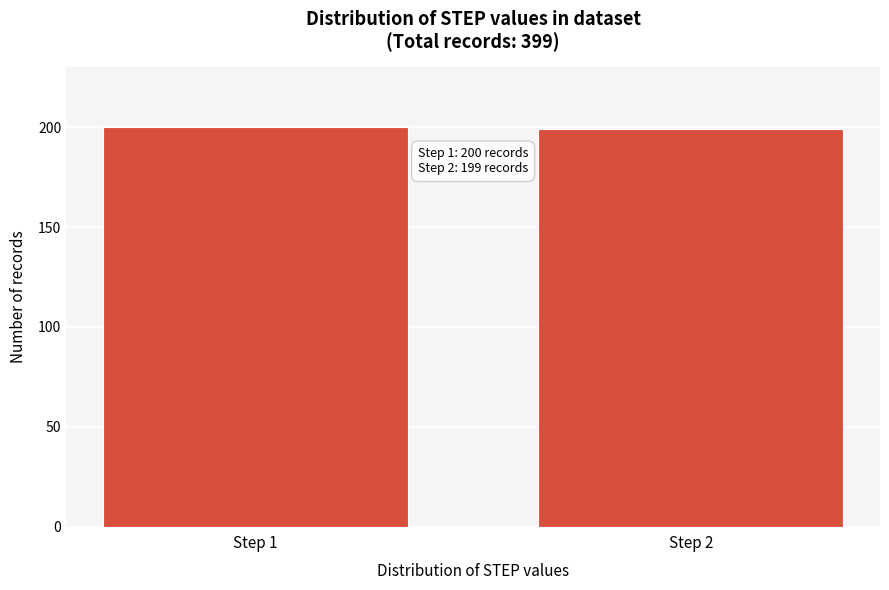

Reading right to left, what are all the values shown in this chart?

199	200